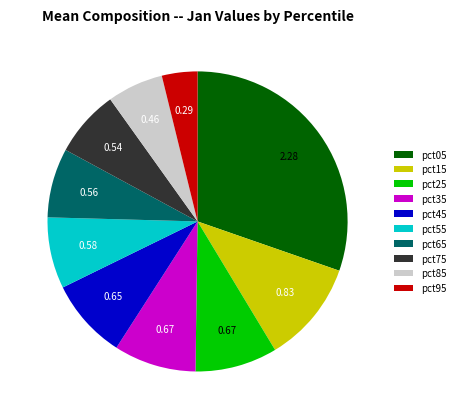

Which category has the biggest portion of the pie?

pct05